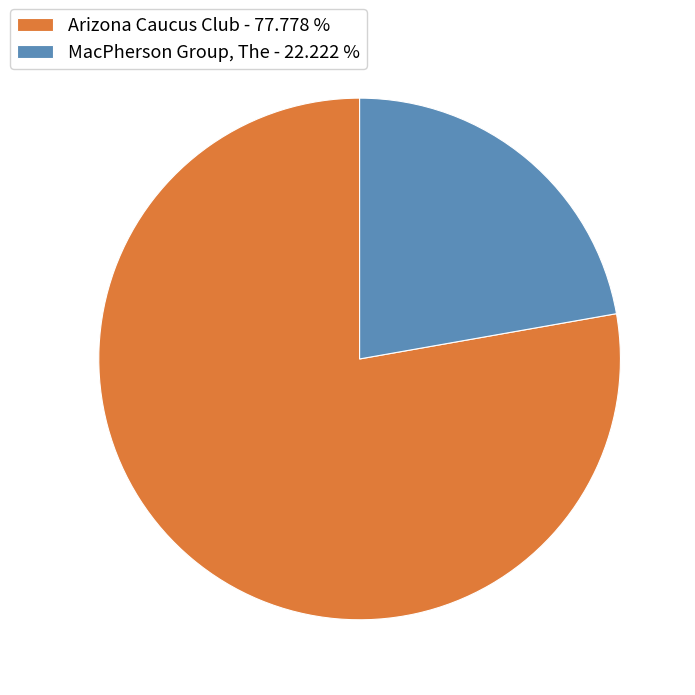

What is the ratio of the value at MacPherson Group, The - 22.222 % to the value at Arizona Caucus Club - 77.778 %?

0.3